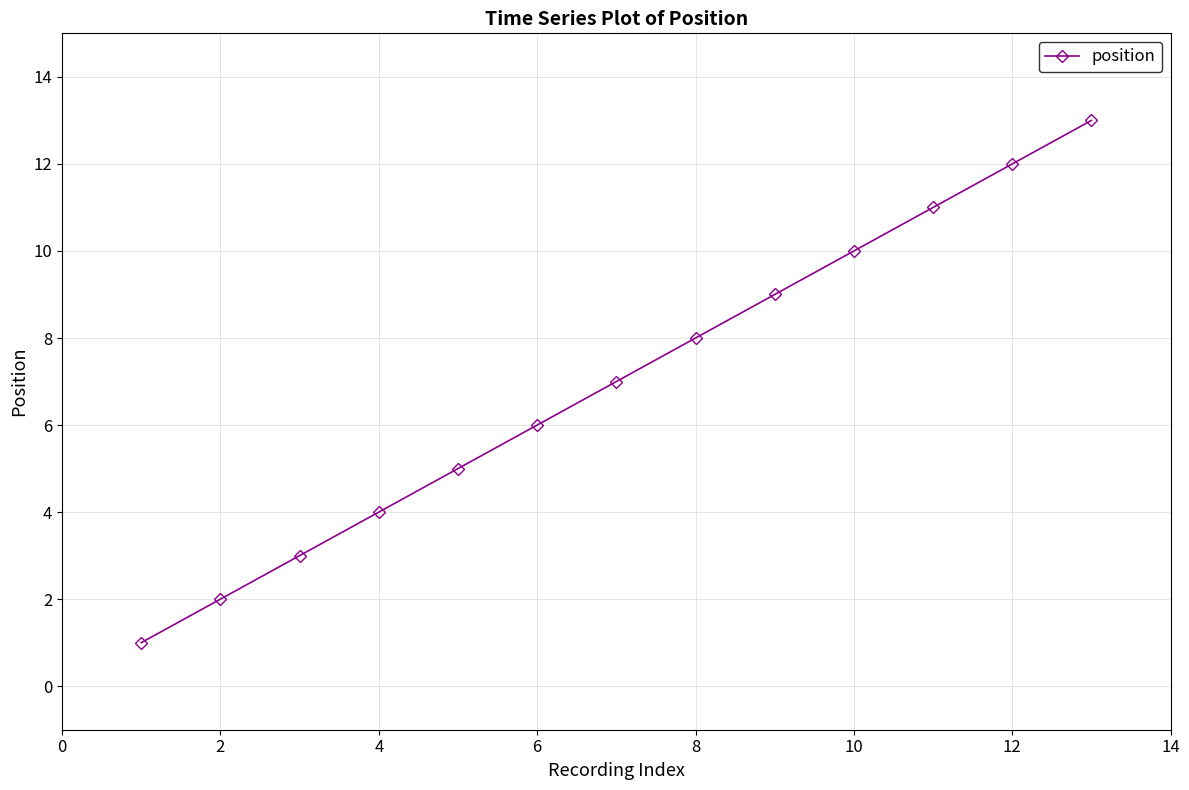

What is the smallest value displayed?

1